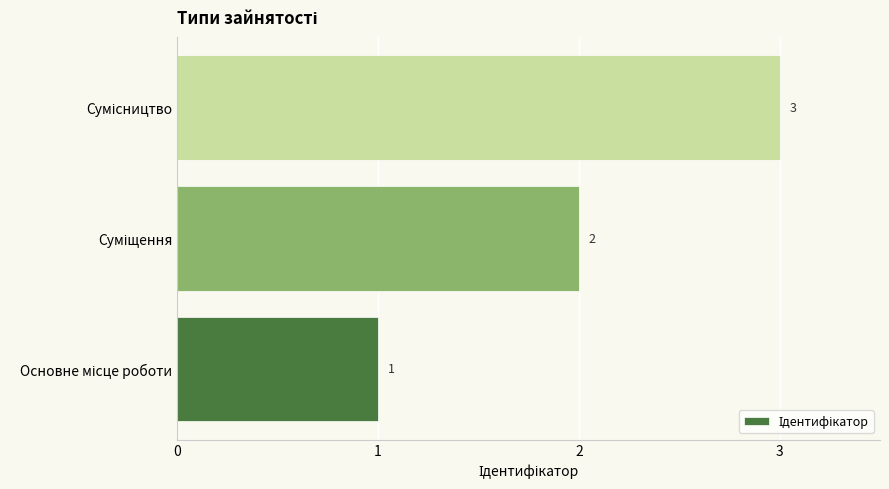

What is the average value?

2